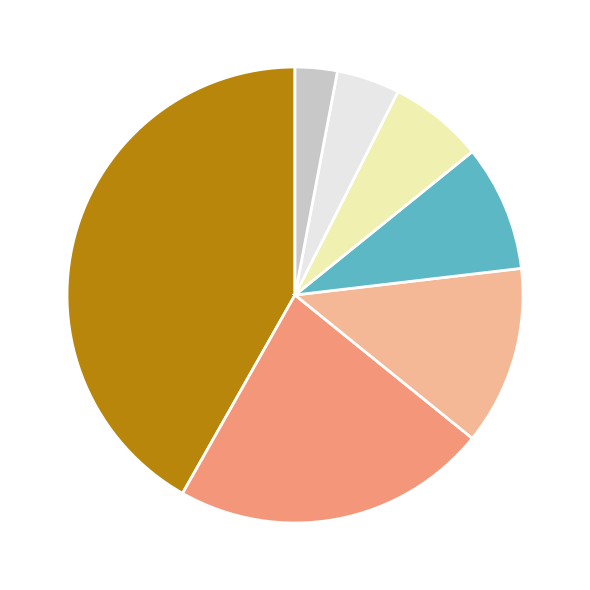

Is there a majority slice in this chart?

No